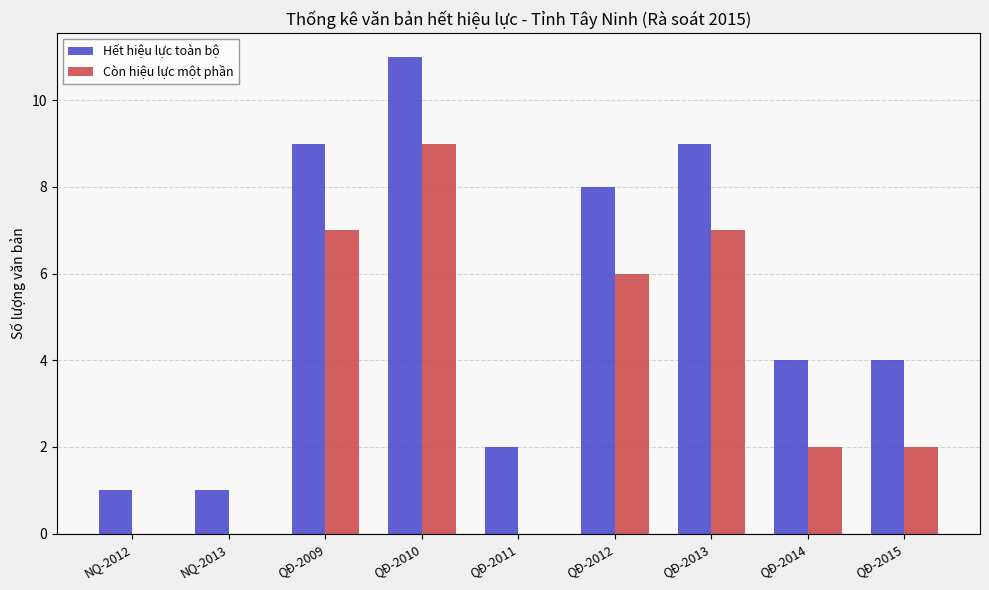

Count the number of categories in the chart.

9